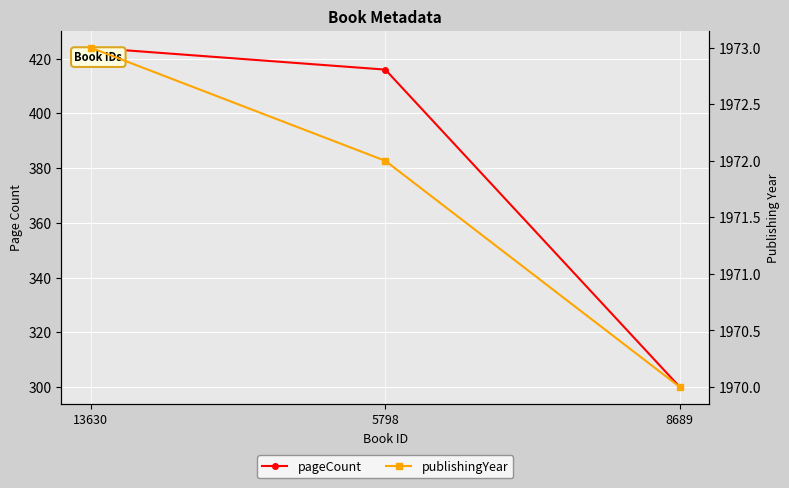

Reading right to left, transcribe all the data shown in this chart.

pageCount: 300	416	424
publishingYear: 1970	1972	1973